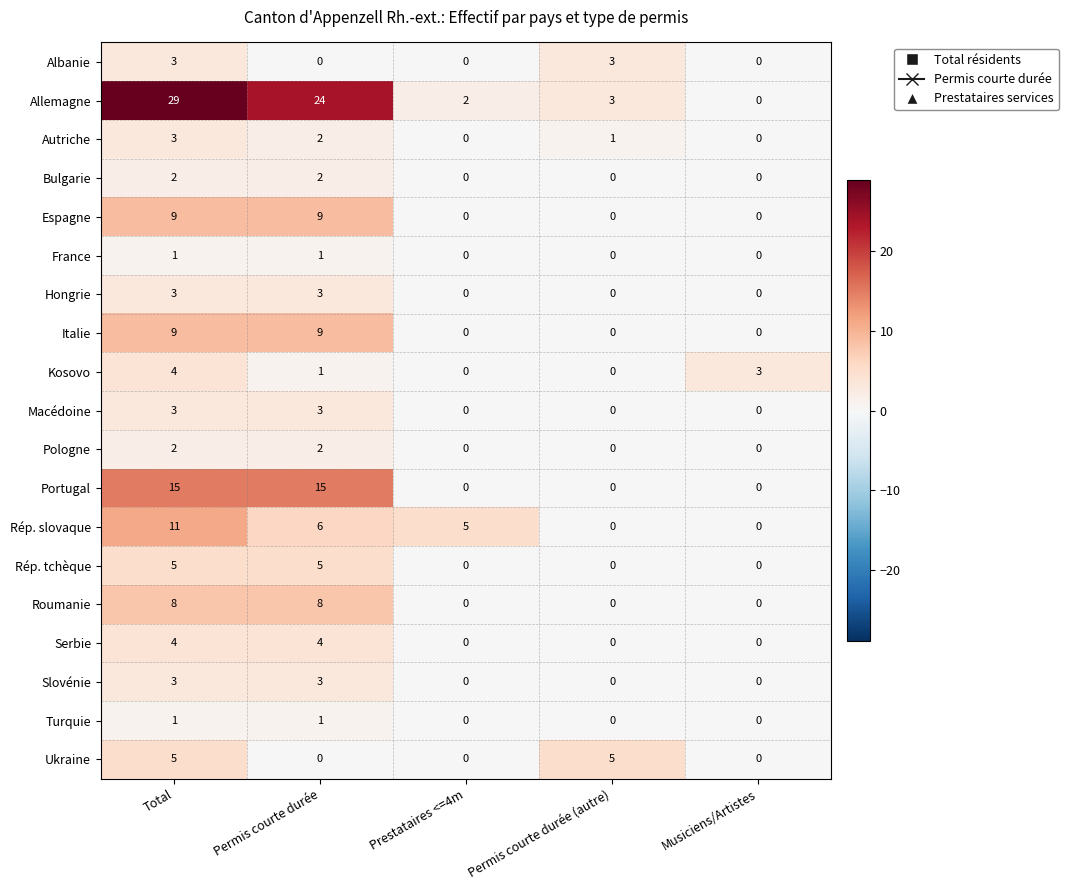

What is the difference between the highest and lowest values at Total?

28